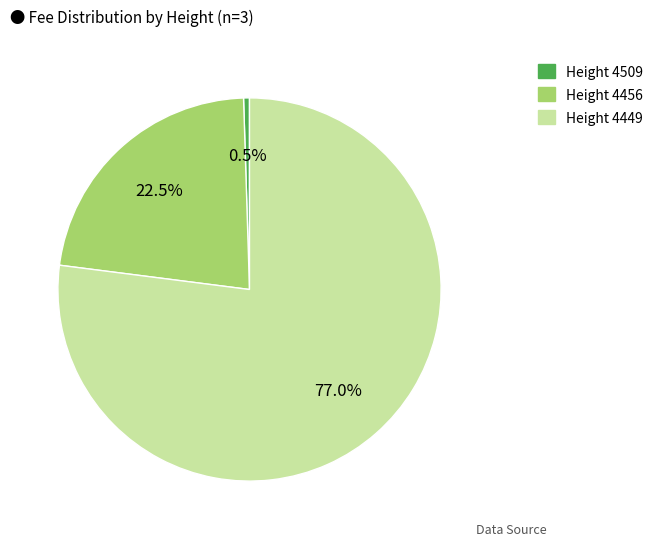

Is there a majority slice in this chart?

Yes